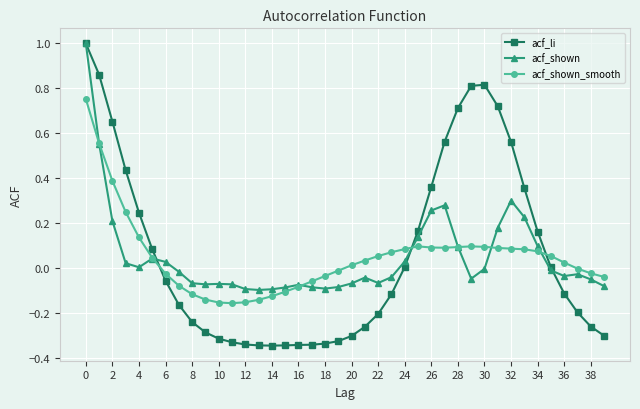

Which series has the widest spread of values?

acf_li